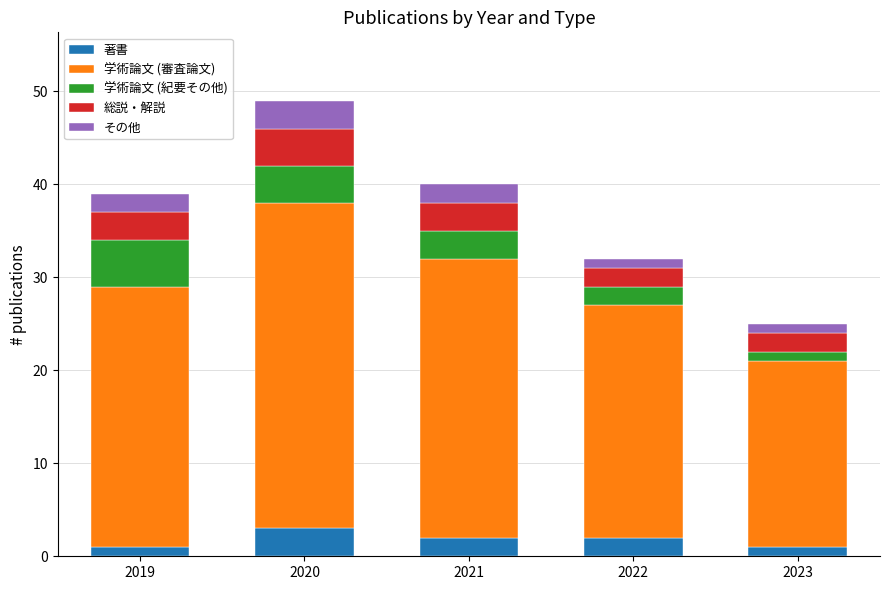

At which category is the sum across all series the highest?

2020